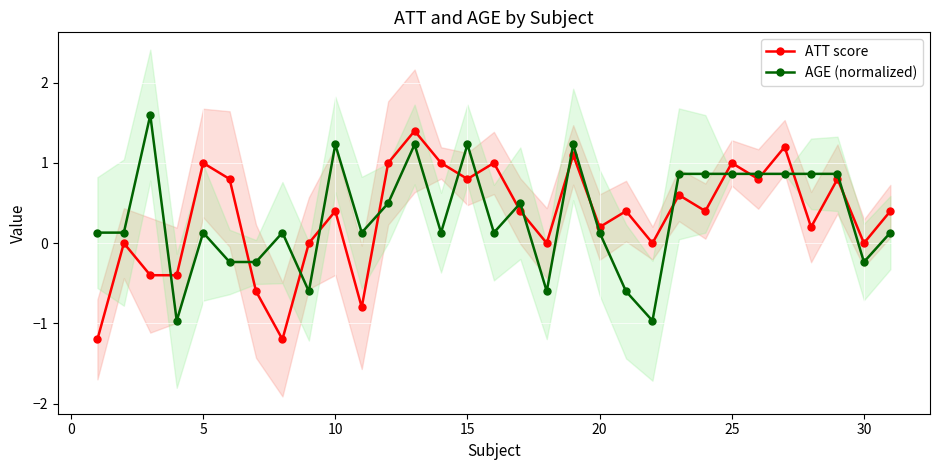

What is the value of the ATT score point at the 23rd from the left?

0.6